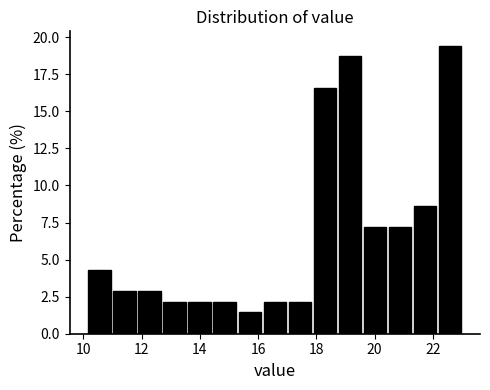

Reading left to right, list every bar in this chart as the range it spans on the x-axis followed by its height. Neither the bar edges nor the heights are printed on the chart, so give them approximately, as read against the axes.

10.2 to 11.0: 4.5
11.0 to 11.8: 3.0
11.8 to 12.8: 3.0
12.8 to 13.6: 2.0
13.6 to 14.4: 2.0
14.4 to 15.2: 2.0
15.2 to 16.2: 1.5
16.2 to 17.0: 2.0
17.0 to 17.8: 2.0
17.8 to 18.8: 16.5
18.8 to 19.6: 18.5
19.6 to 20.4: 7.0
20.4 to 21.4: 7.0
21.4 to 22.2: 8.5
22.2 to 23.0: 19.5